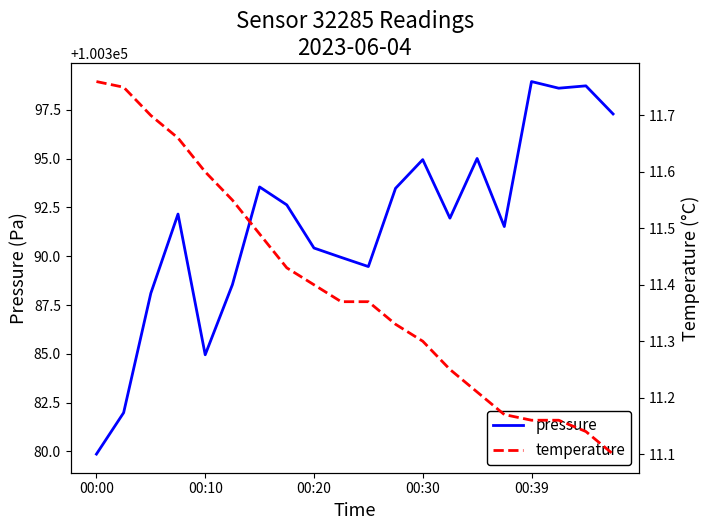

How many lines are shown in the chart?

2